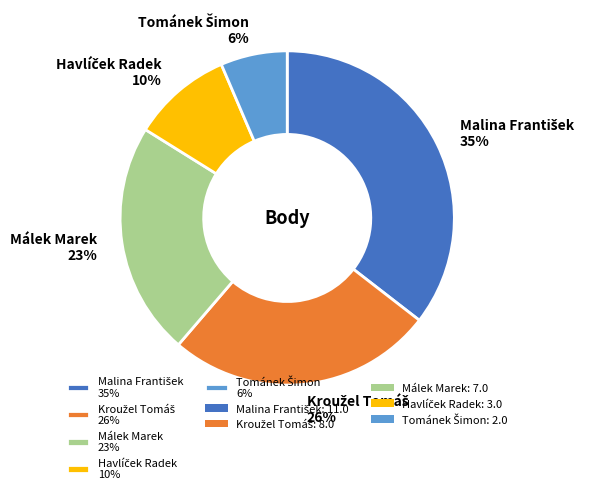

Does any single category account for the majority?

No